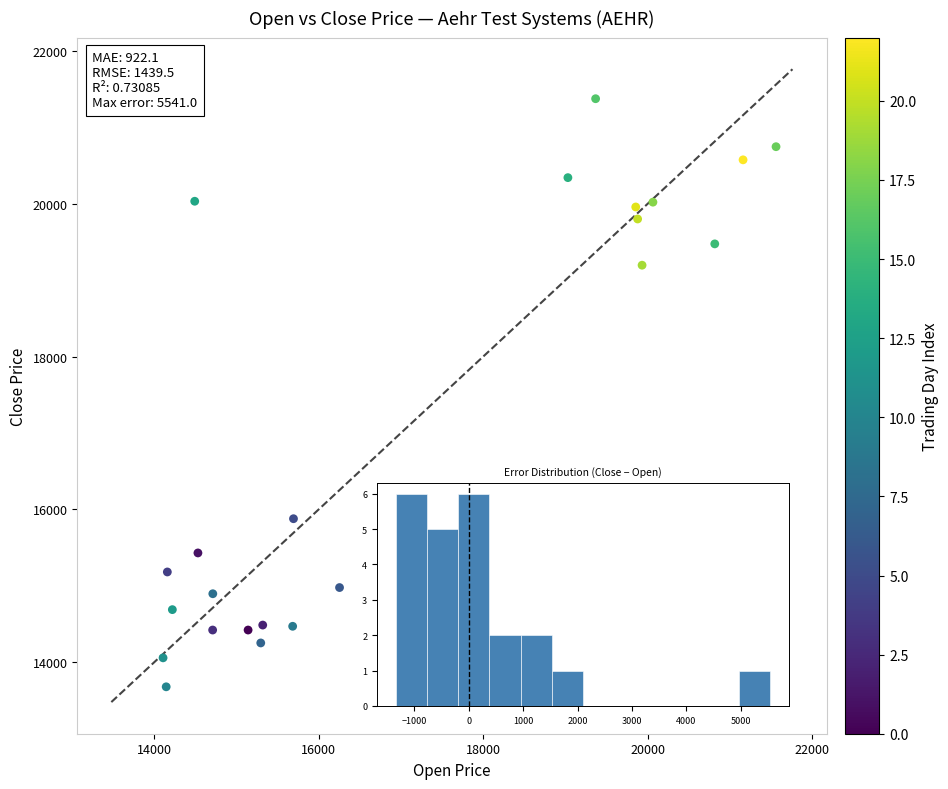

What is the range of Y values (max minus min)?

7697